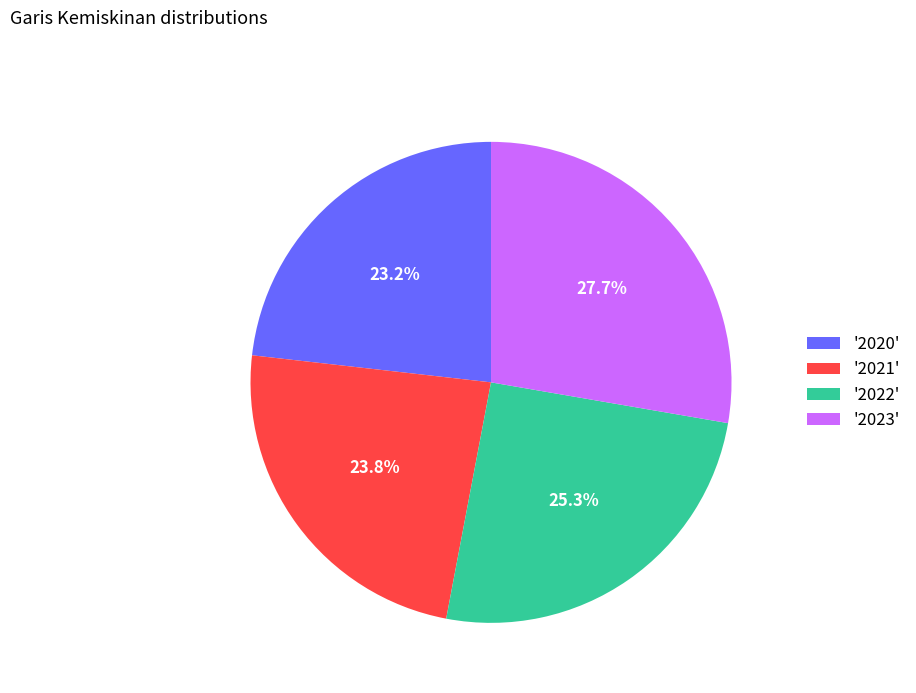

Which category has the smallest portion of the pie?

'2020'